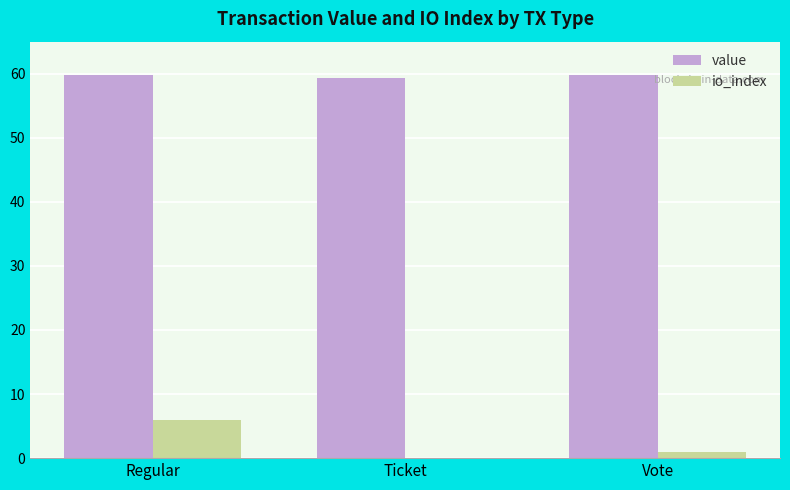

The value series shows 59.7 at Vote. True or false?

True